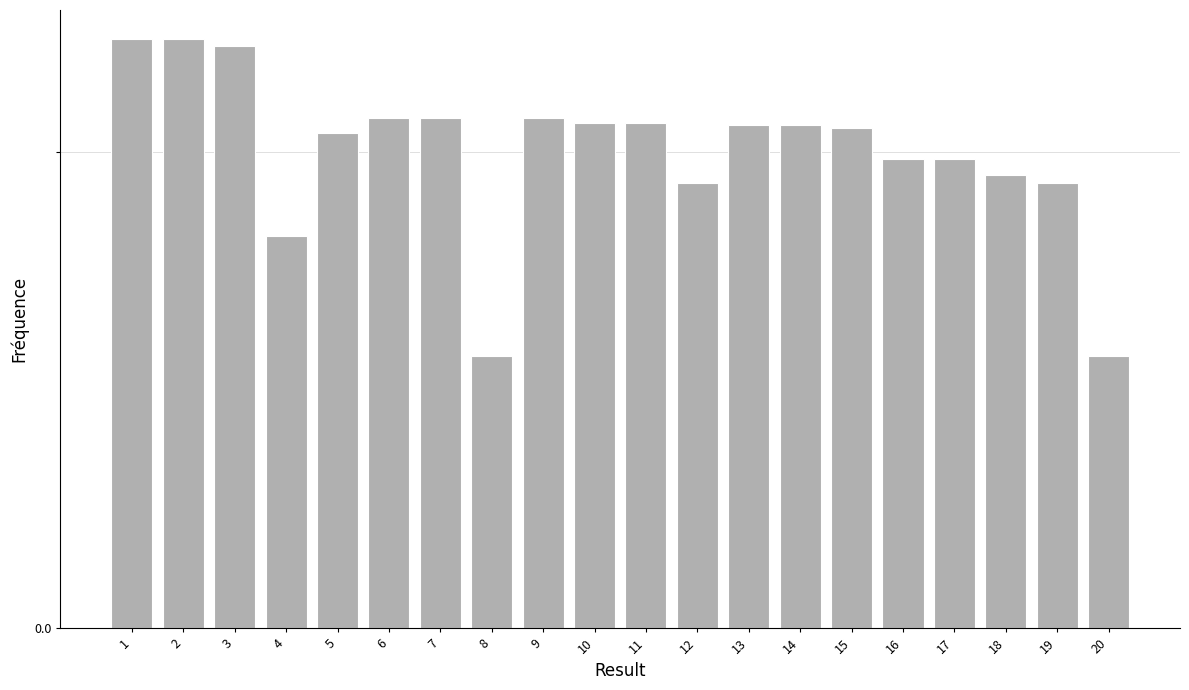

Does the chart contain any negative values?

No